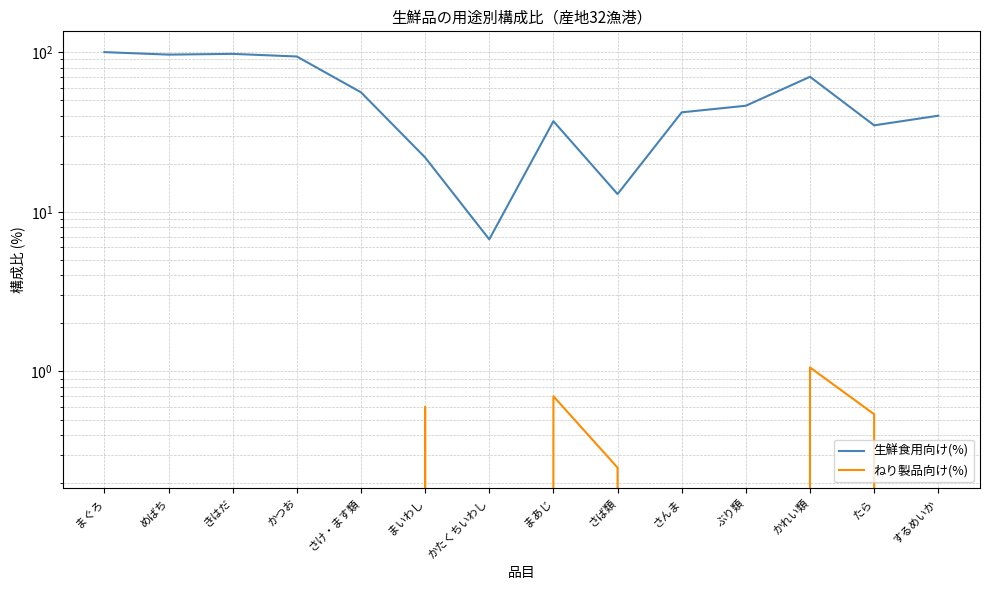

At how many categories does at least one series exceed 51?

6